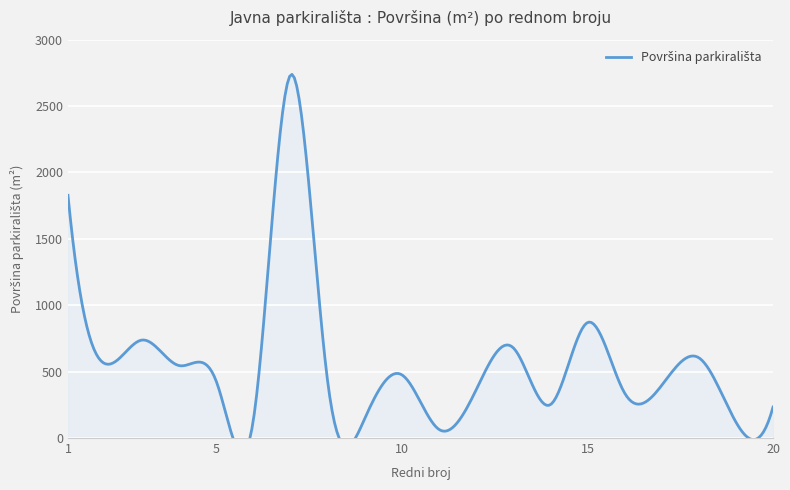

At which category does the data reach its first local valley?

2